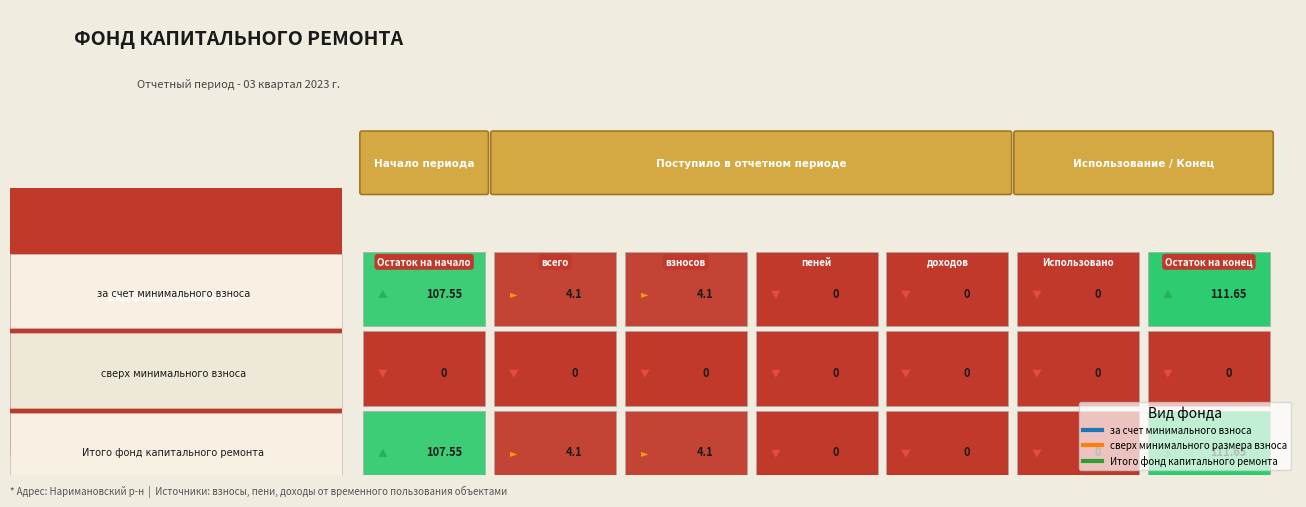

Reading left to right, what are all the values shown in this chart?

за счет минимального взноса: 107.5	4.1	4.1	0.0	0.0	0.0	111.7
сверх минимального размера взноса: 0.0	0.0	0.0	0.0	0.0	0.0	0.0
Итого фонд капитального ремонта: 107.5	4.1	4.1	0.0	0.0	0.0	111.7